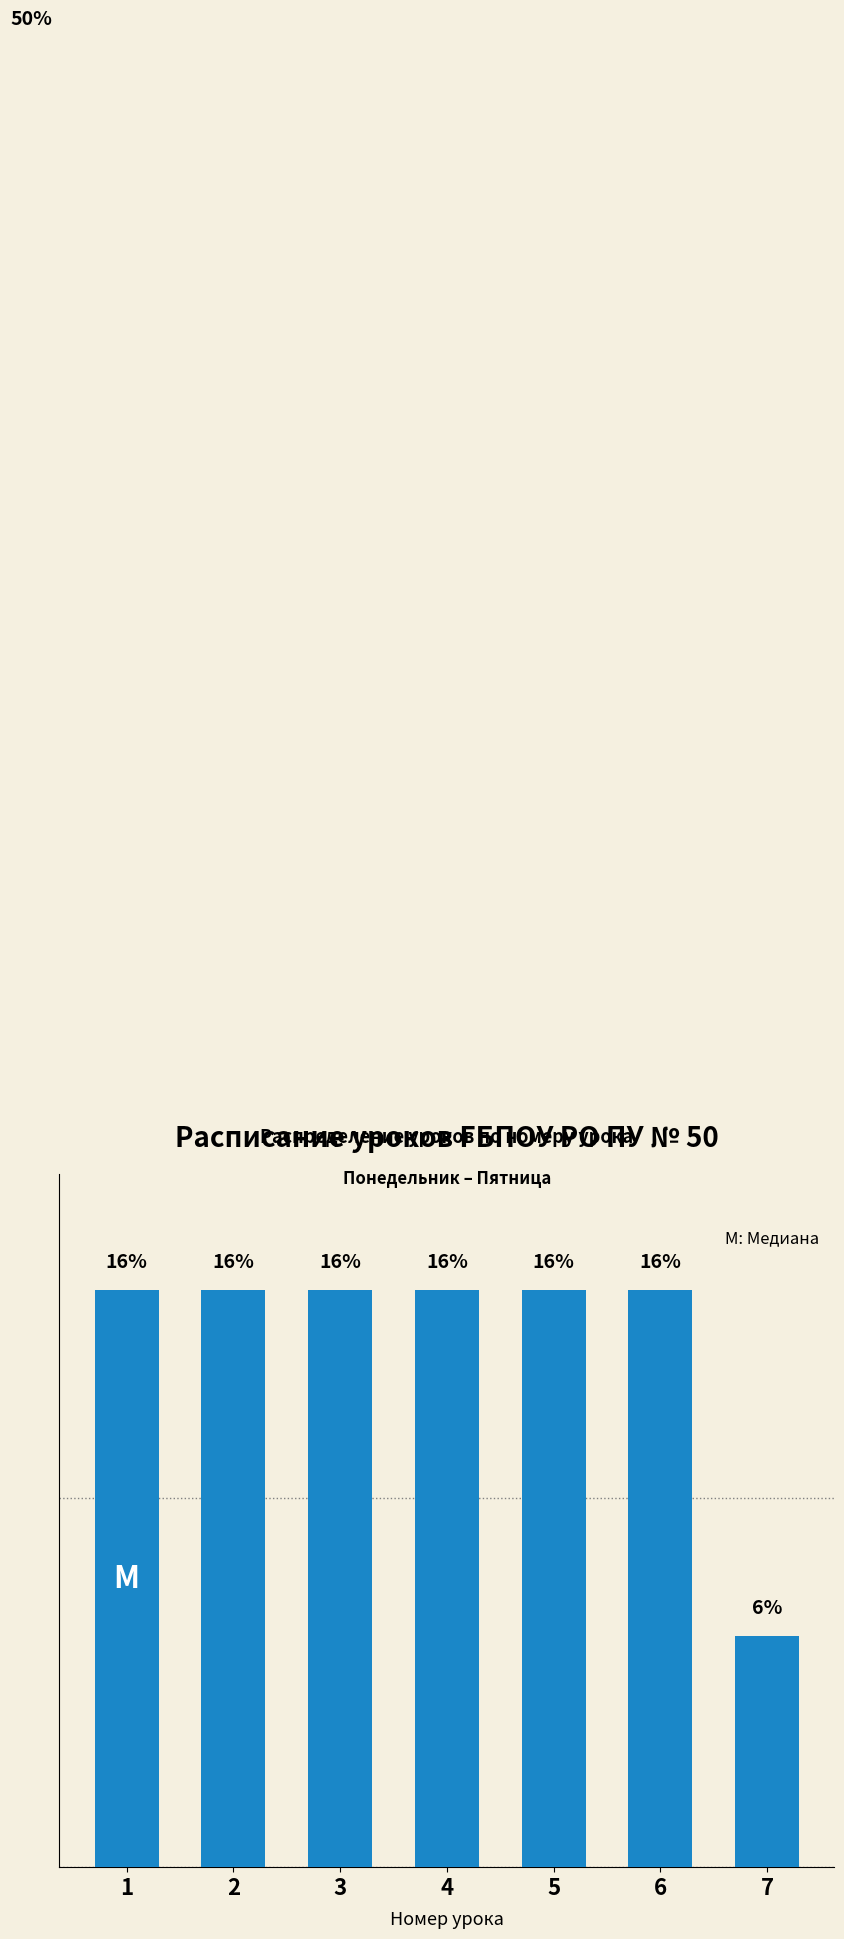

Are the bars grouped side by side (vs. stacked)?

No